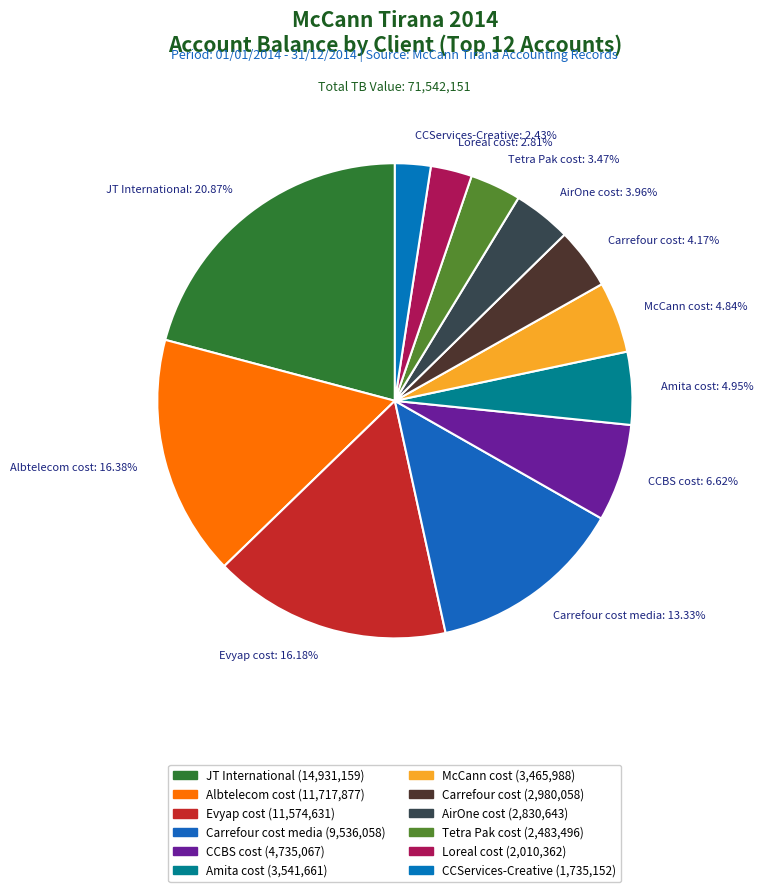

Which has a higher value, CCServices-Creative: 2.43% or AirOne cost: 3.96%?

AirOne cost: 3.96%